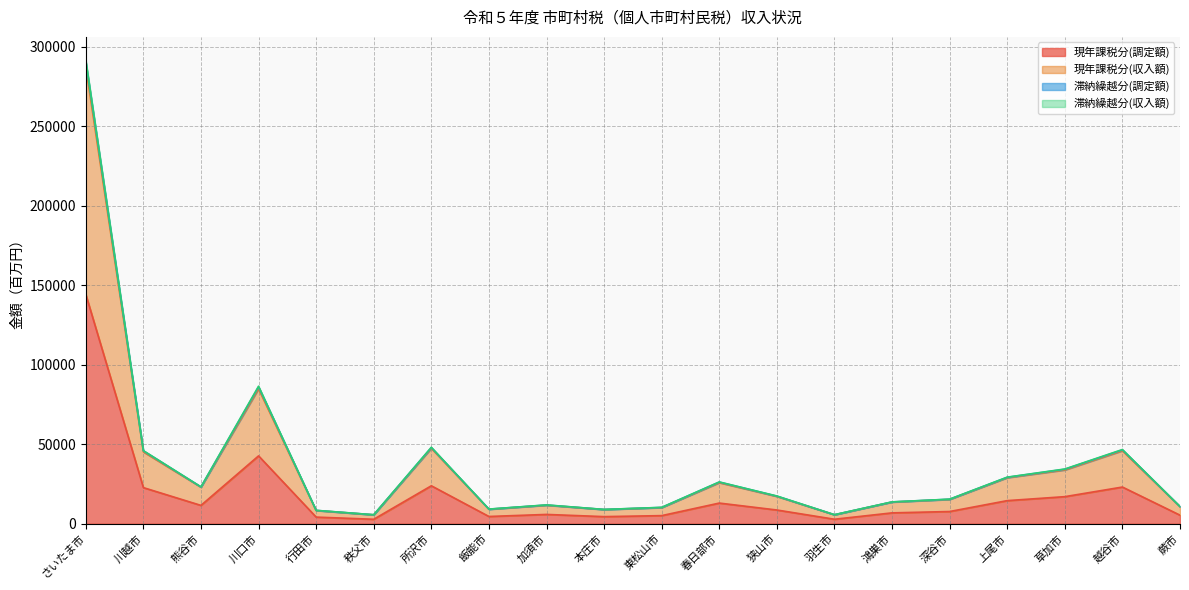

How many lines are shown in the chart?

4